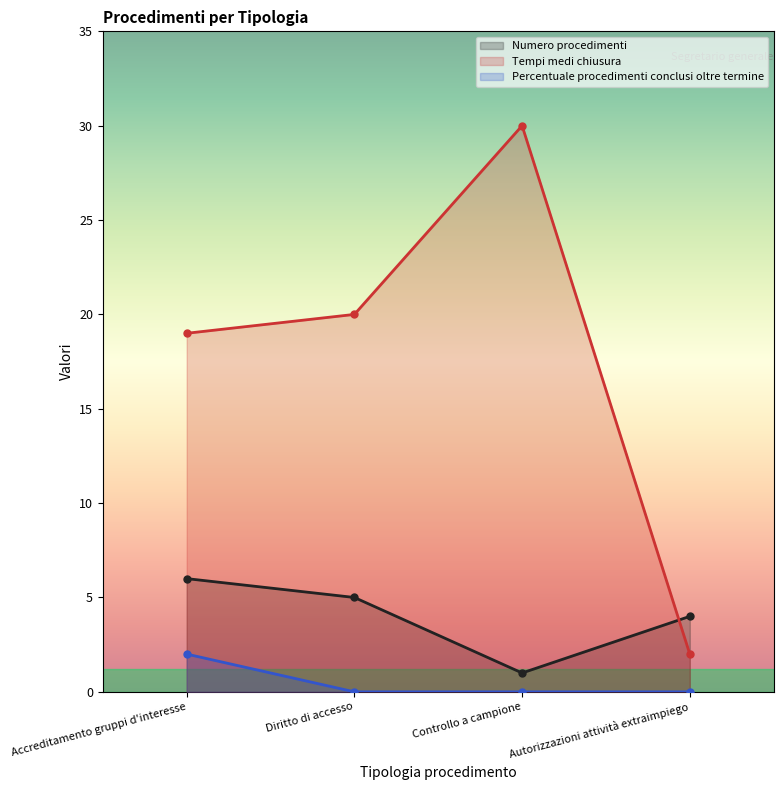

Reading left to right, what are all the values shown in this chart?

Numero procedimenti: Accreditamento gruppi d'interesse=6	Diritto di accesso=5	Controllo a campione=1	Autorizzazioni attività extraimpiego=4
Tempi medi chiusura: Accreditamento gruppi d'interesse=19	Diritto di accesso=20	Controllo a campione=30	Autorizzazioni attività extraimpiego=2
Percentuale procedimenti conclusi oltre termine: Accreditamento gruppi d'interesse=2	Diritto di accesso=0	Controllo a campione=0	Autorizzazioni attività extraimpiego=0